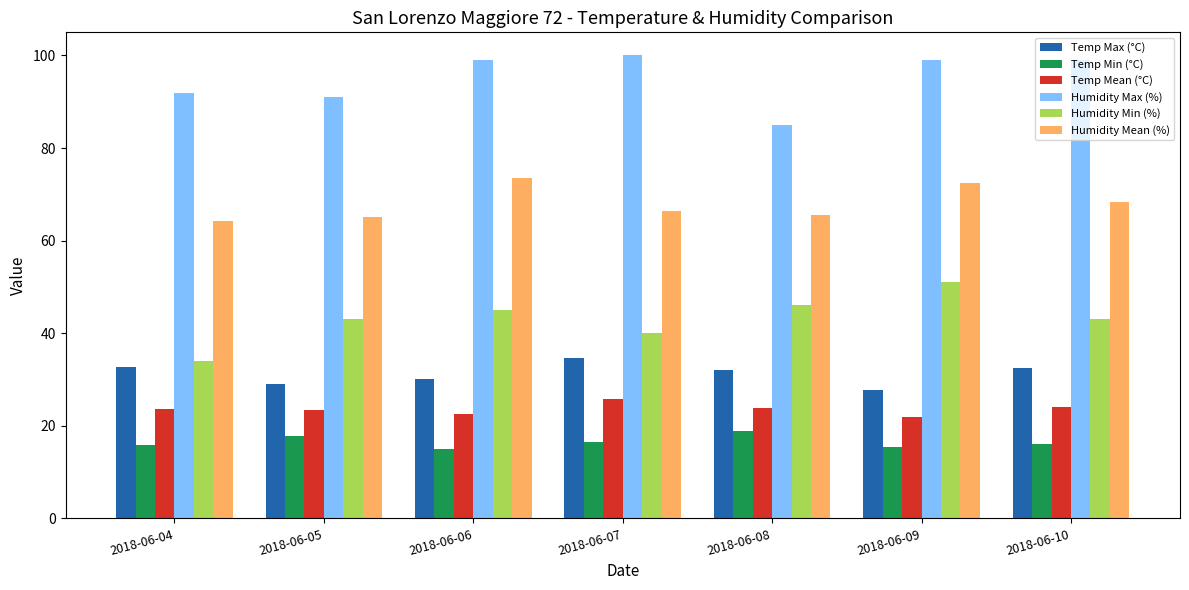

What is the difference between the highest and lowest values at 2018-06-05?

73.1